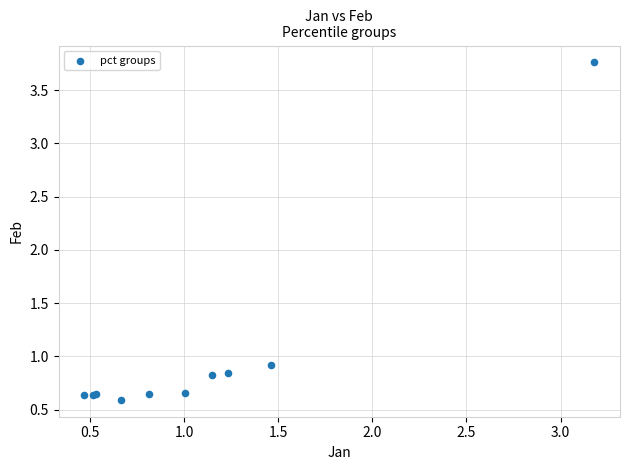

What Y value in the scatter plot is closest to 2?

0.9